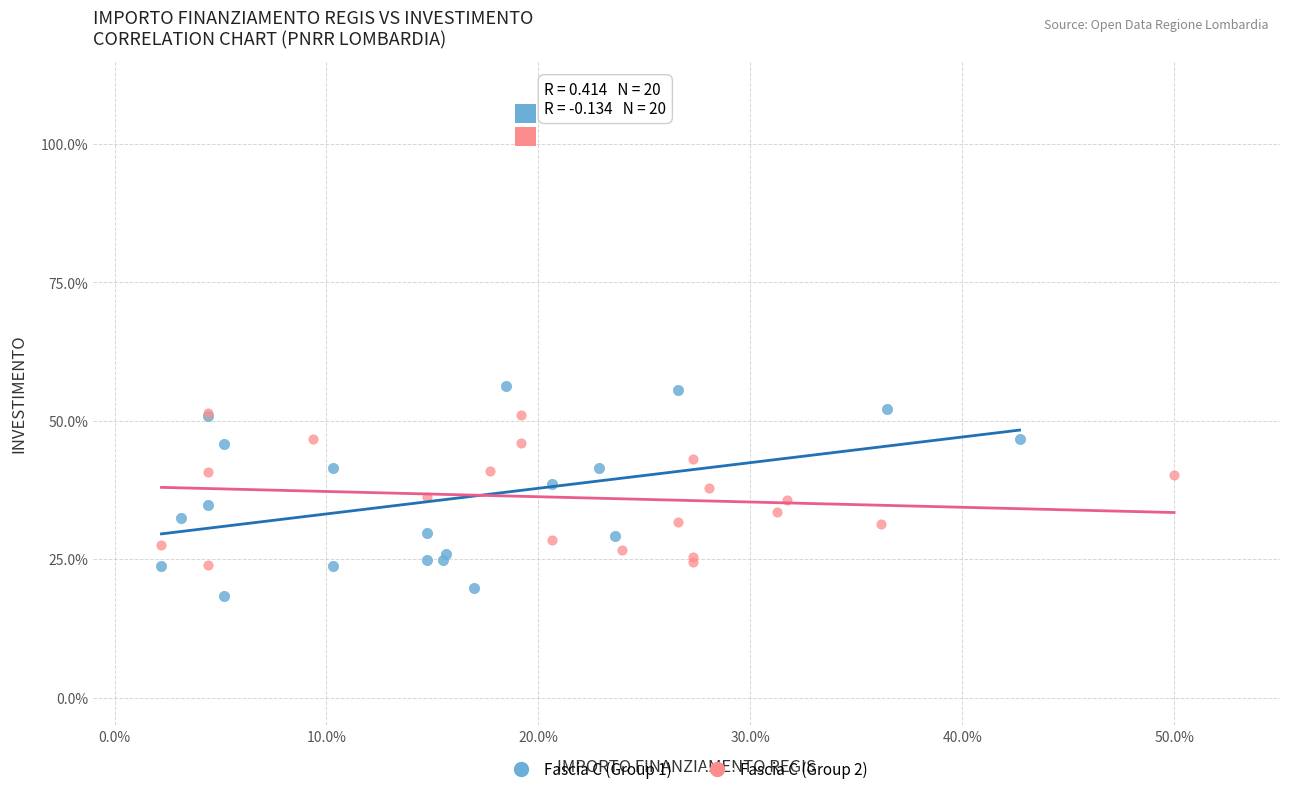

What are all the series names shown in the legend?

Fascia C (Group 1), Fascia C (Group 2)